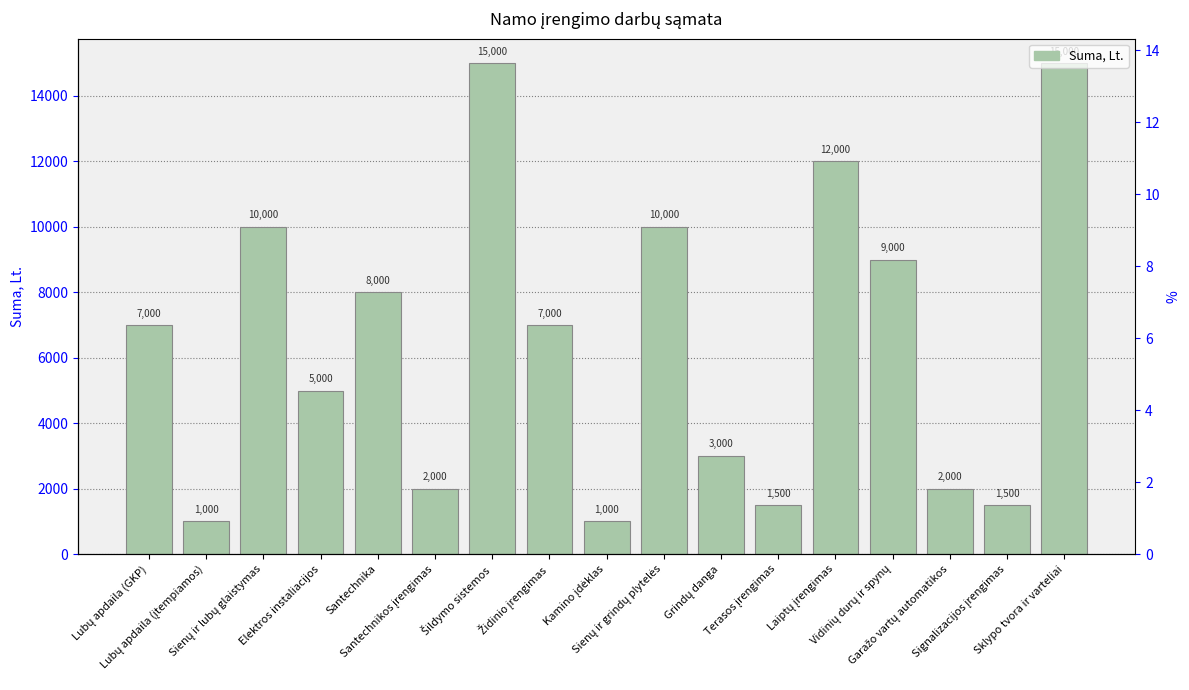

What is the change in value from Laiptų įrengimas to Signalizacijos įrengimas?

-10500